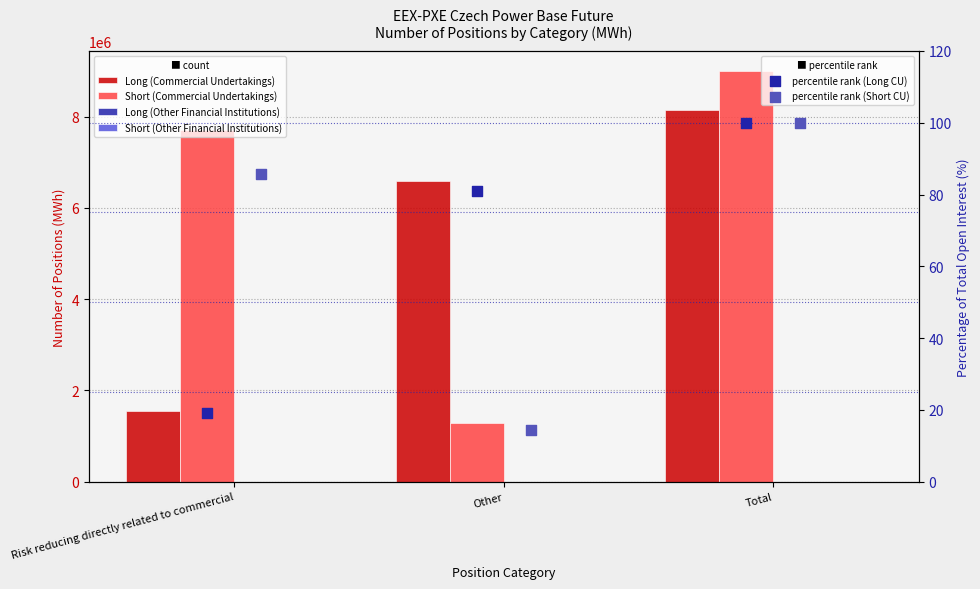

Which series reaches the maximum Y coordinate?

Short (Commercial Undertakings)